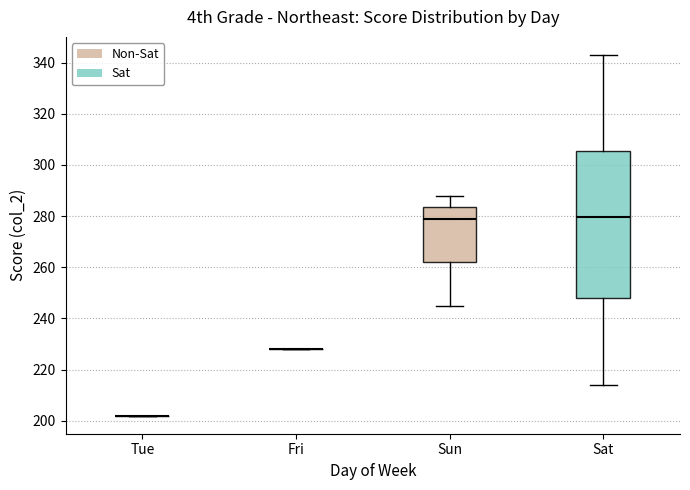

Reading left to right, transcribe this box plot: for each box, give where its median line is, the range the box spans, and where its two whiskers end, as read against the y-axis. The values are not printed on the chart, so give them approximately, as read against the axis.

Tue: box collapsed to a line at 202, whiskers 202 to 202
Fri: box collapsed to a line at 228, whiskers 228 to 228
Sun: median 280, box 262 to 284, whiskers 246 to 288
Sat: median 280, box 248 to 306, whiskers 214 to 344